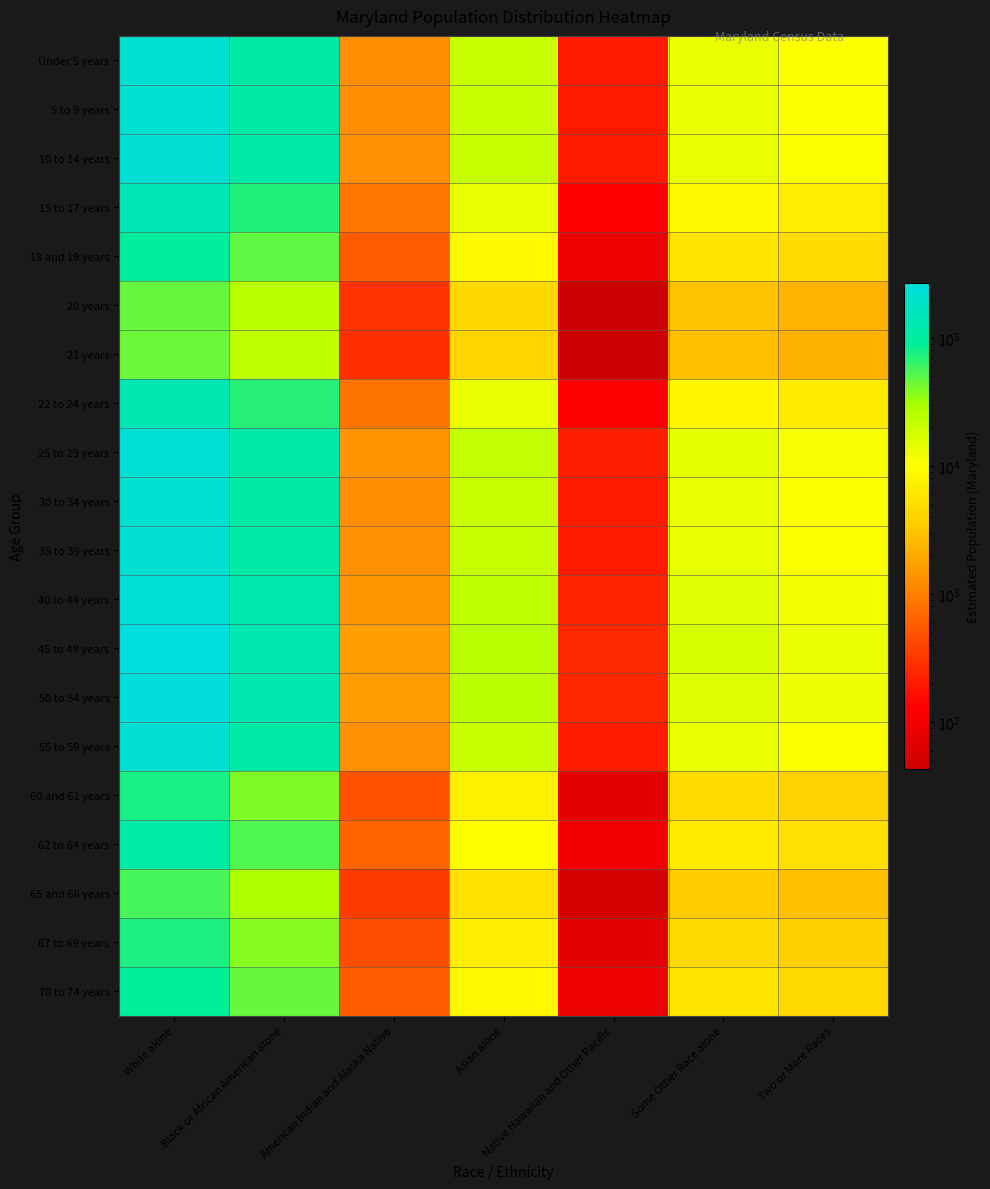

What is the spread (max minus min) of values at Native Hawaiian and Other Pacific?

210.0